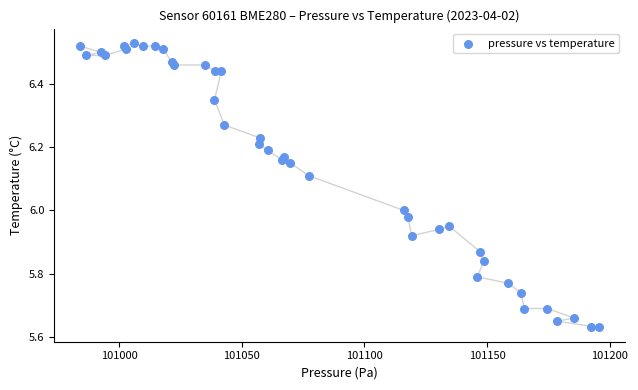

What is the range of X values (max minus min)?

211.4